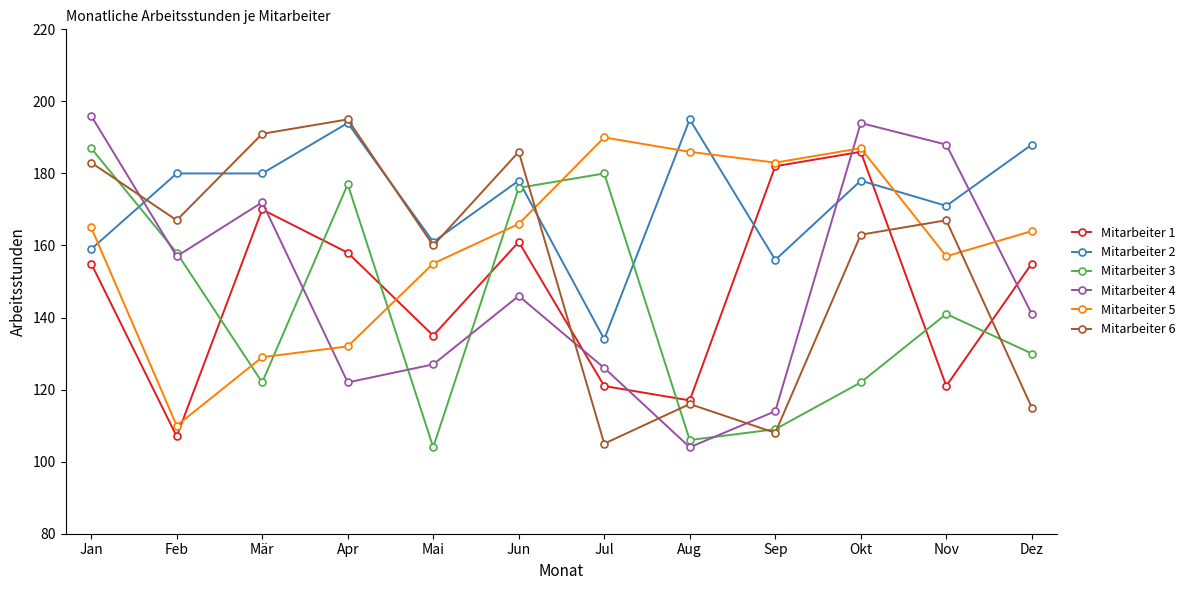

What is the difference between the second highest and minimum values in the Mitarbeiter 1 series?

75